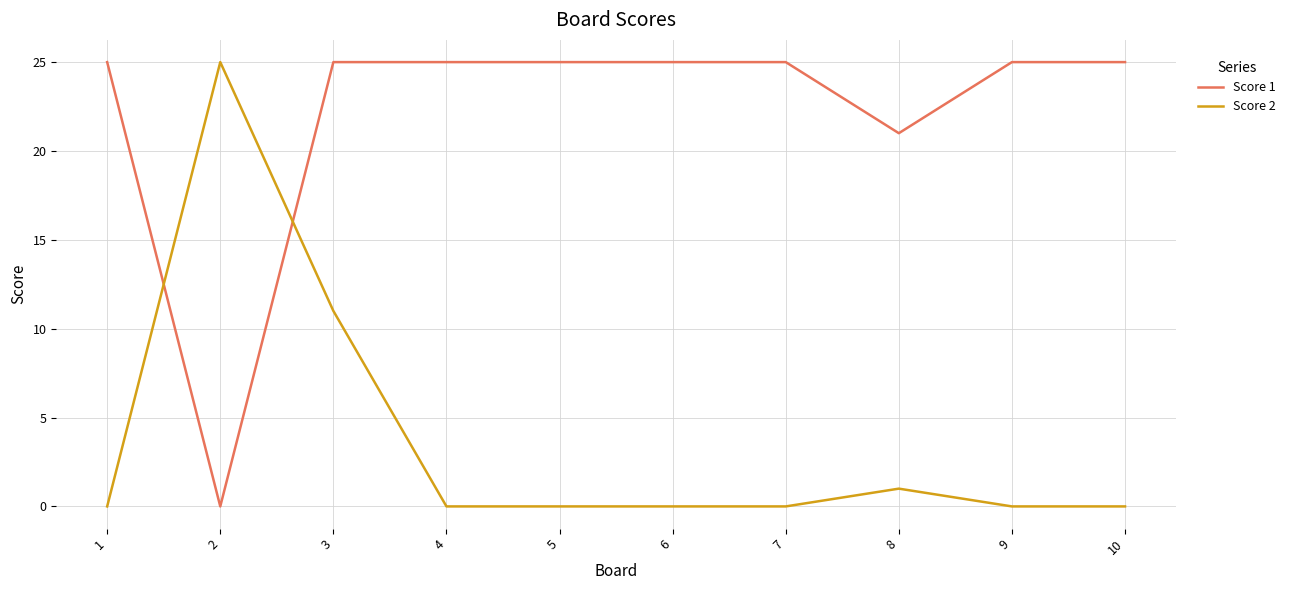

At which label is Score 2 closest to 12?

3